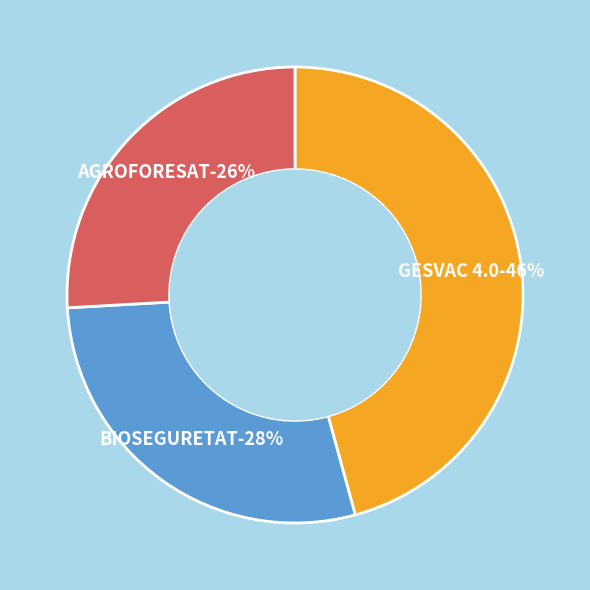

Count the number of slices in the pie.

3